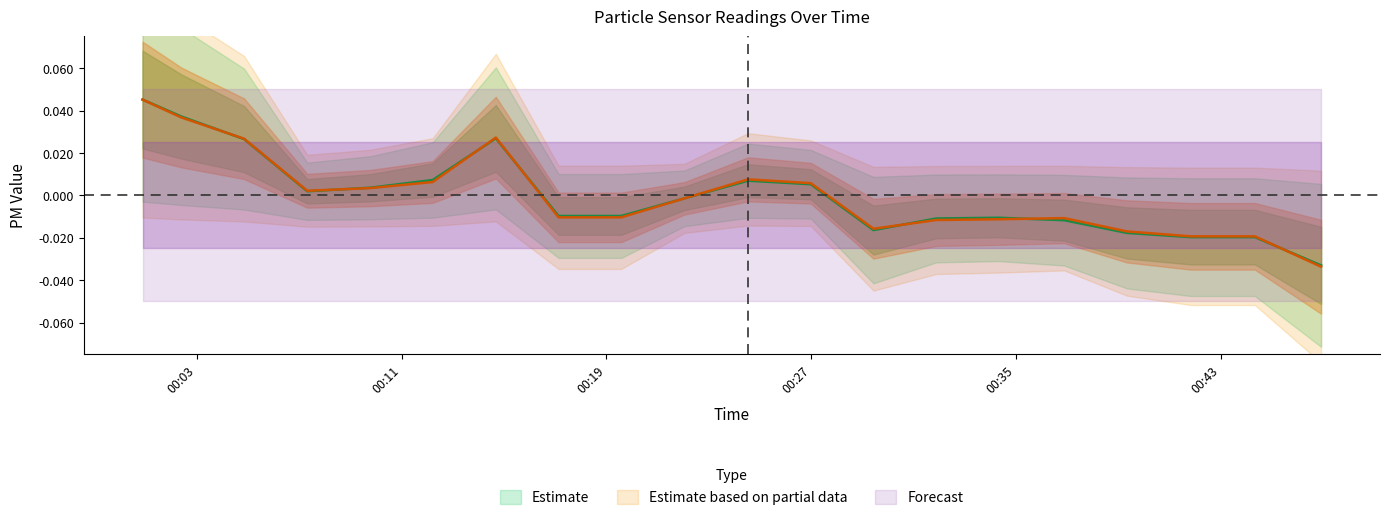

What position from the left is 2022/06/14 00:12:13?

6